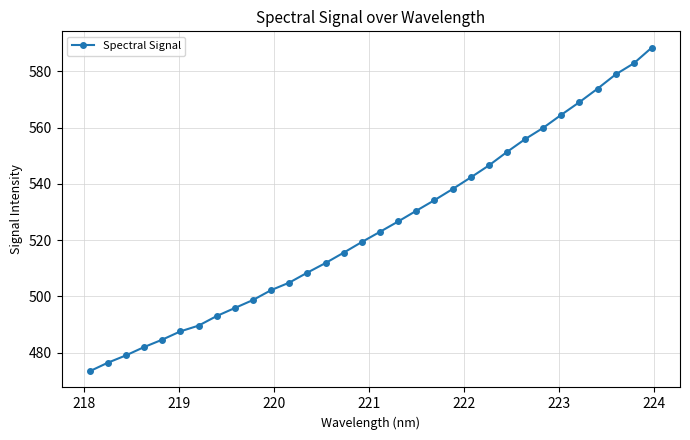

How many series are shown in this chart?

1